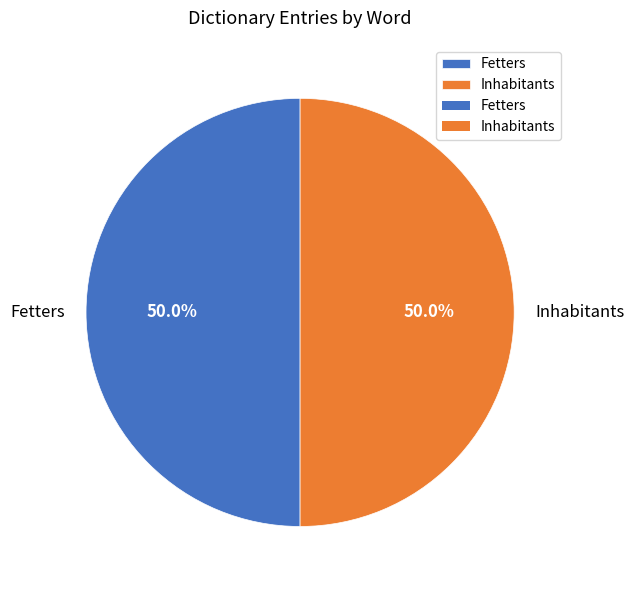

Approximately how many times larger is the value at Inhabitants compared to Fetters?

1.0